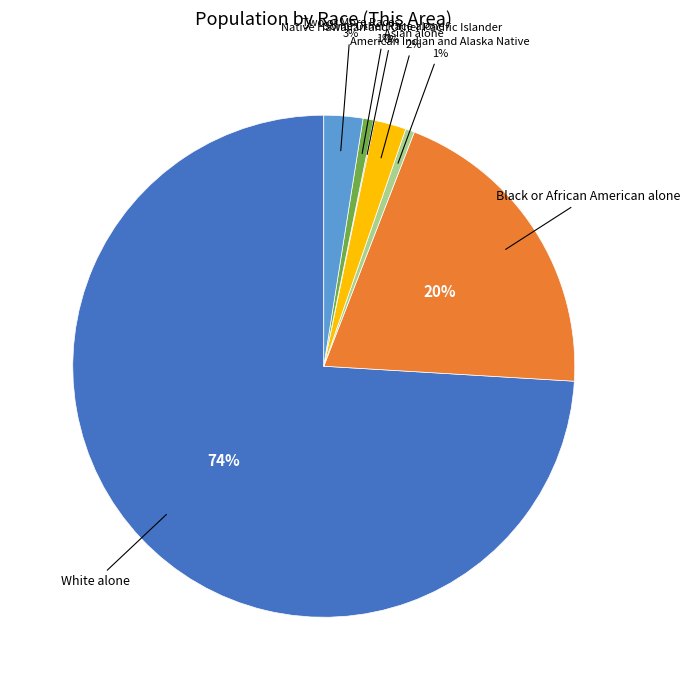

To the nearest percent, what is the average slice percentage?

14%